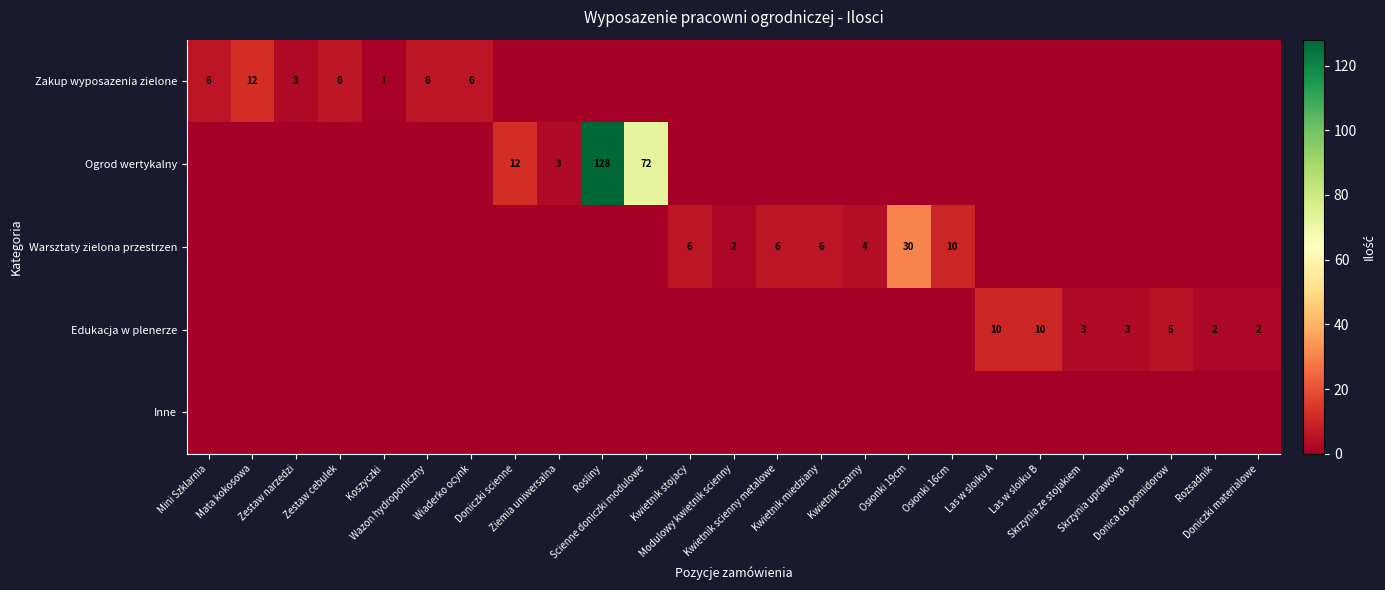

True or false: Warsztaty zielona przestrzen has a value of -21 at Zestaw narzedzi.

False